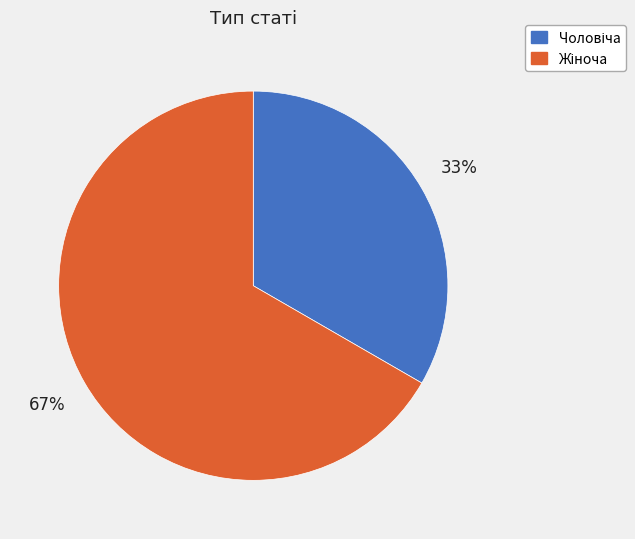

Is there any slice that represents more than half of the pie?

Yes